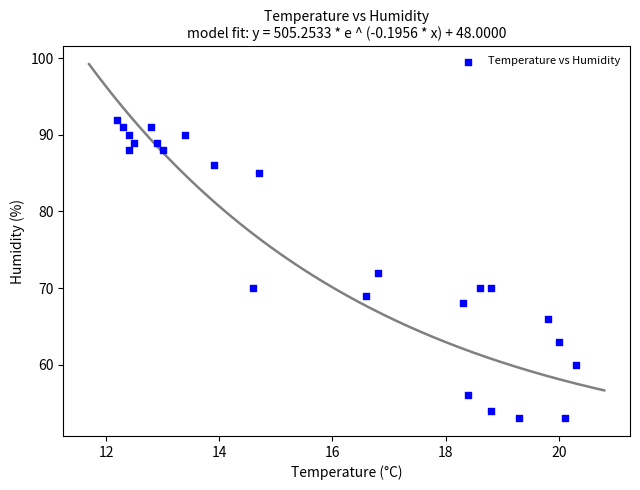

What is the range of Y values (max minus min)?

39